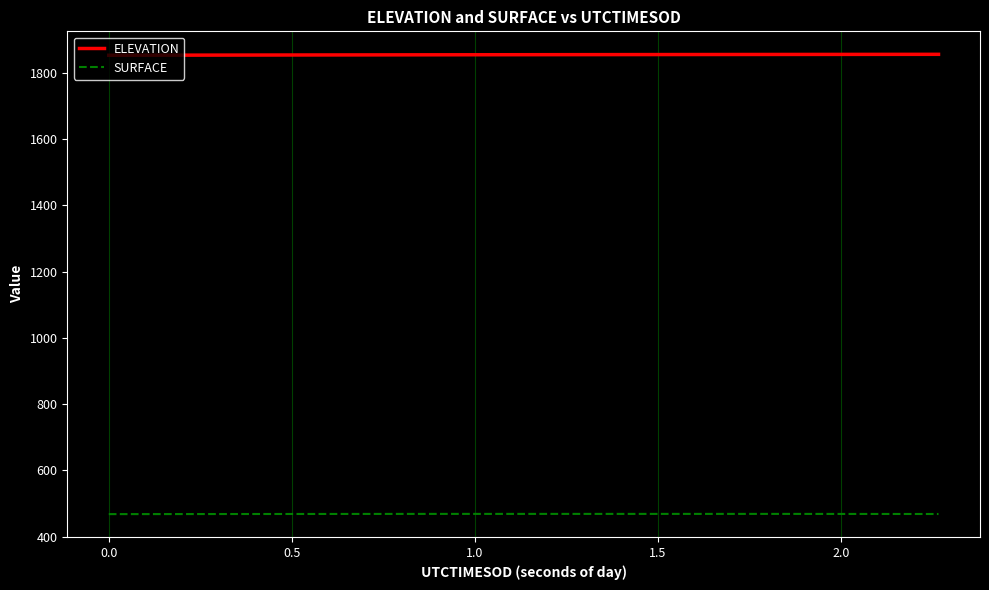

What is the highest value of the ELEVATION series?

1856.5